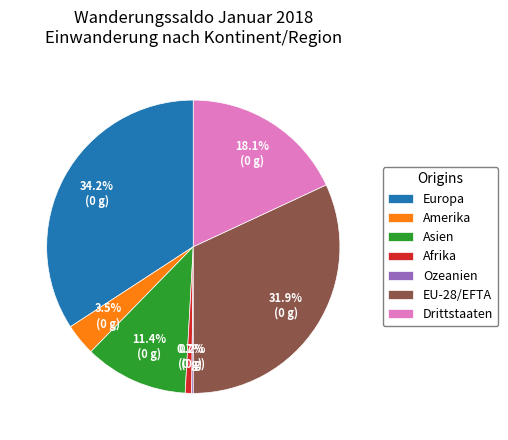

The Europa slice represents 27% of the pie. True or false?

False